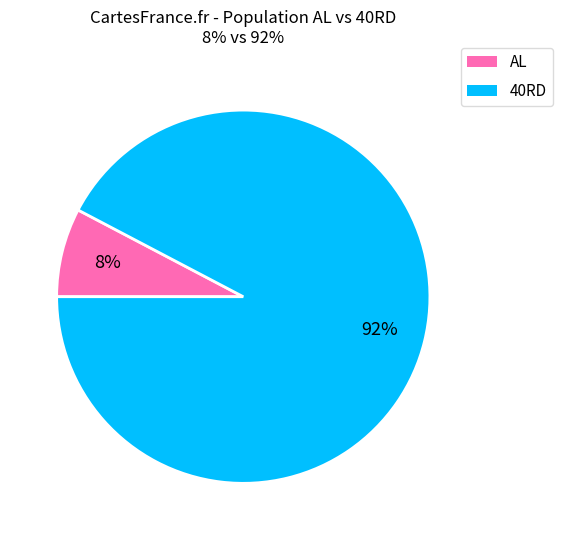

Is it true that AL is 27% of the pie?

False